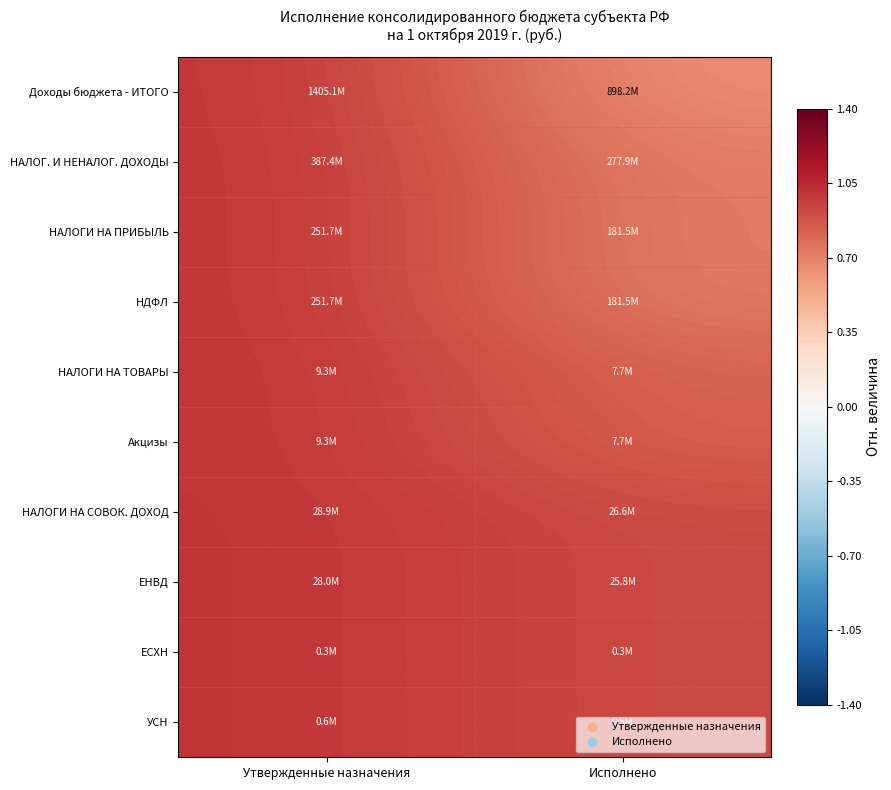

Reading right to left, what are all the values shown in this chart?

Доходы бюджета - ИТОГО: Исполнено=0.6	Утвержденные назначения=1.0
НАЛОГ. И НЕНАЛОГ. ДОХОДЫ: Исполнено=0.7	Утвержденные назначения=1.0
НАЛОГИ НА ПРИБЫЛЬ: Исполнено=0.7	Утвержденные назначения=1.0
НДФЛ: Исполнено=0.7	Утвержденные назначения=1.0
НАЛОГИ НА ТОВАРЫ: Исполнено=0.8	Утвержденные назначения=1.0
Акцизы: Исполнено=0.8	Утвержденные назначения=1.0
НАЛОГИ НА СОВОК. ДОХОД: Исполнено=0.9	Утвержденные назначения=1.0
ЕНВД: Исполнено=0.9	Утвержденные назначения=1.0
ЕСХН: Исполнено=0.9	Утвержденные назначения=1.0
УСН: Исполнено=0.9	Утвержденные назначения=1.0